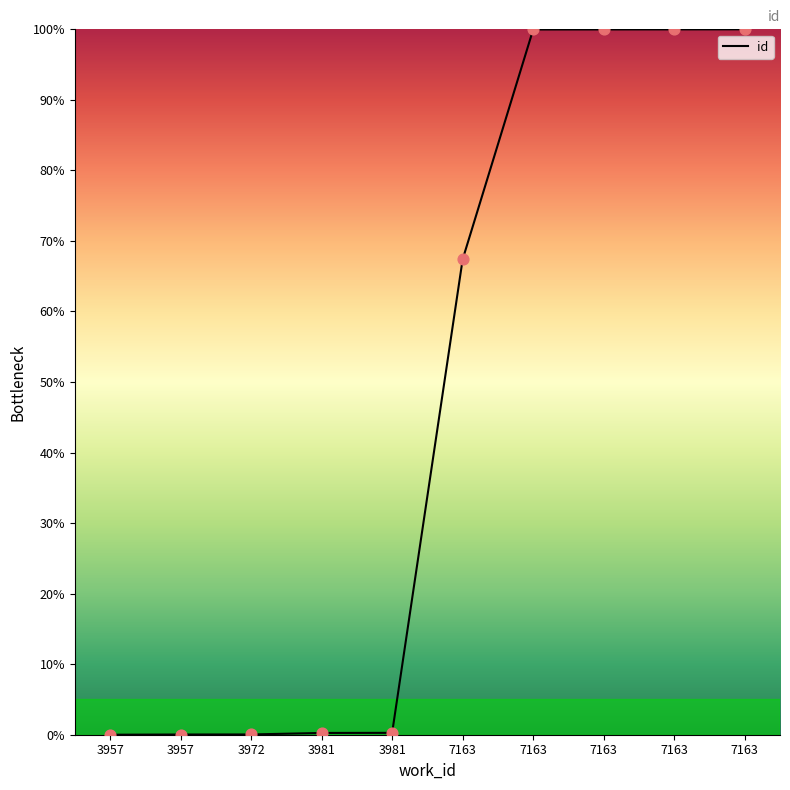

What is the ratio of the value at 7163 to the value at 7163?

1.0